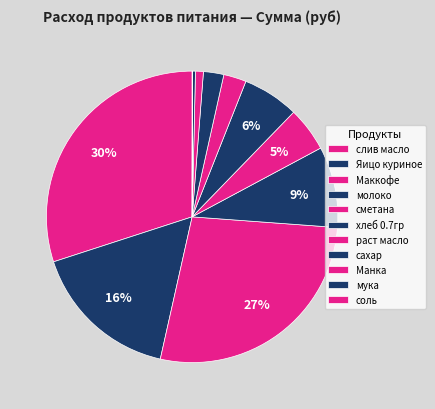

The соль slice represents 7% of the pie. True or false?

False